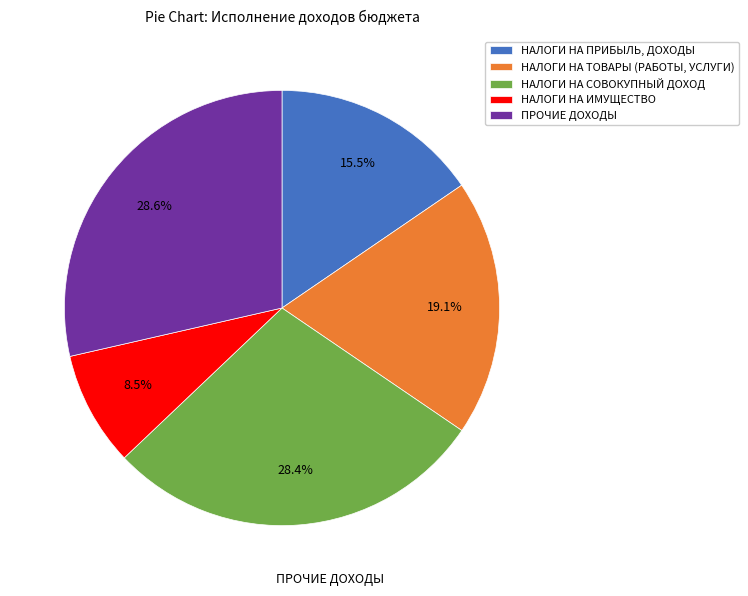

To the nearest percent, what portion does ПРОЧИЕ ДОХОДЫ represent?

29%